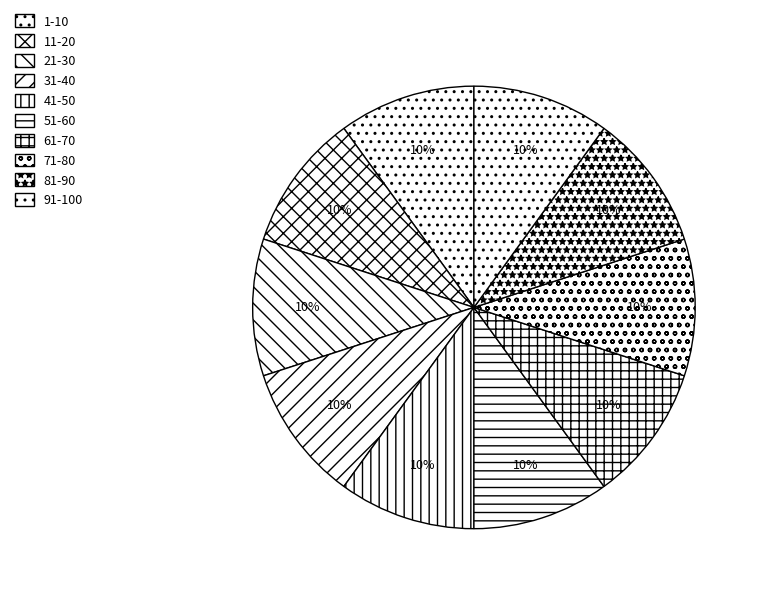

How many slices are in this pie chart?

10